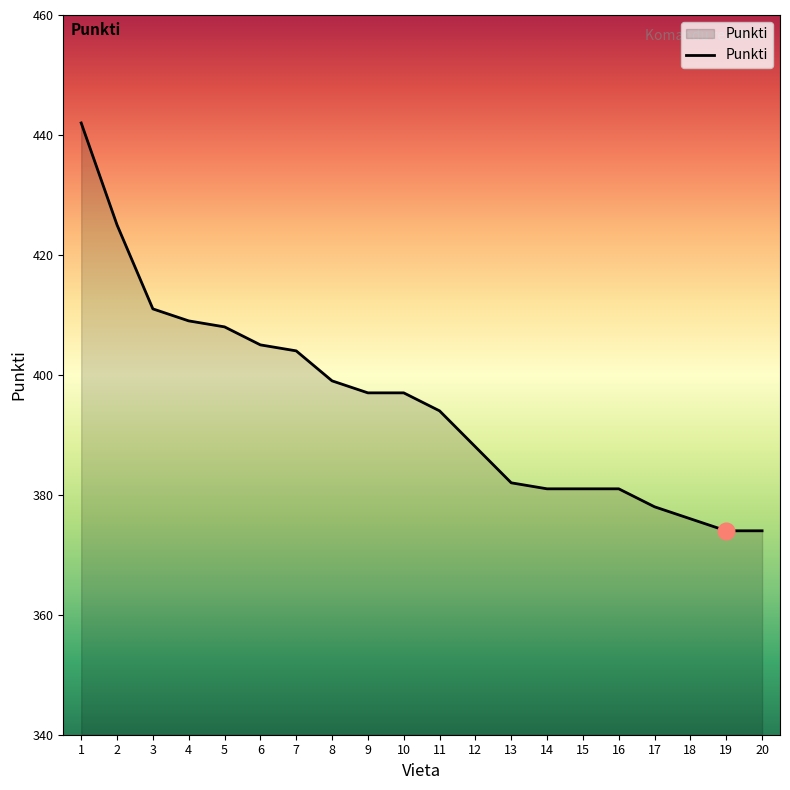

The chart shows a value of 374 at 20. True or false?

True